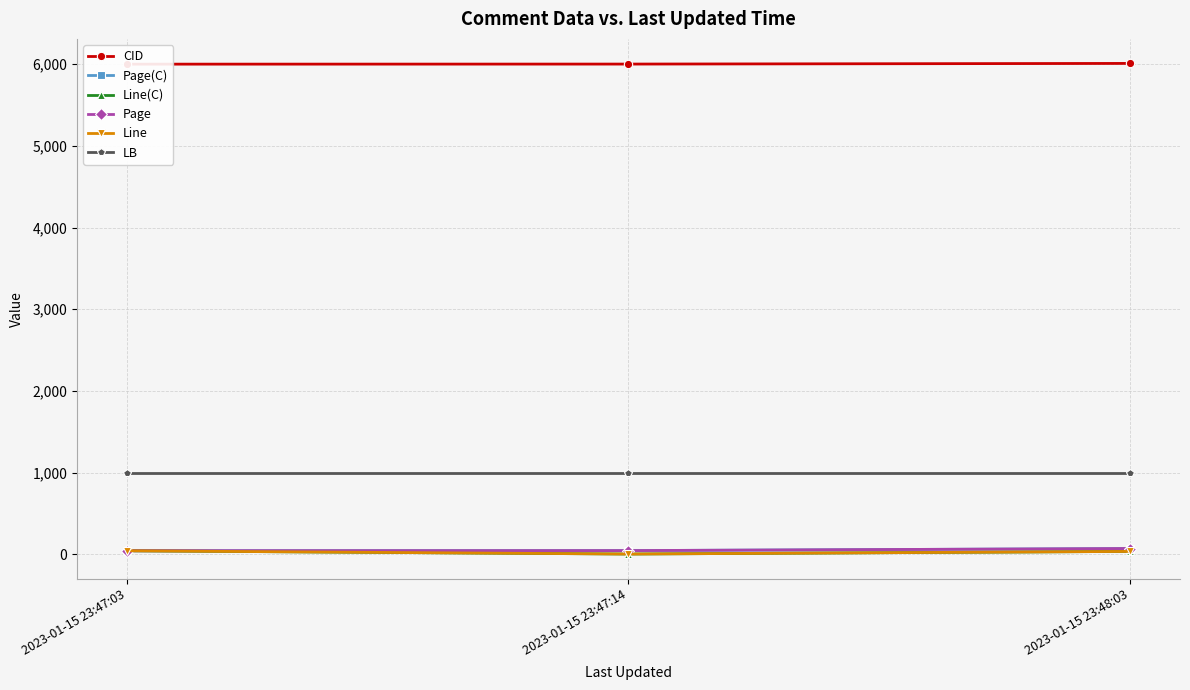

Which category has the lowest value in the Page(C) series?

2023-01-15 23:47:03